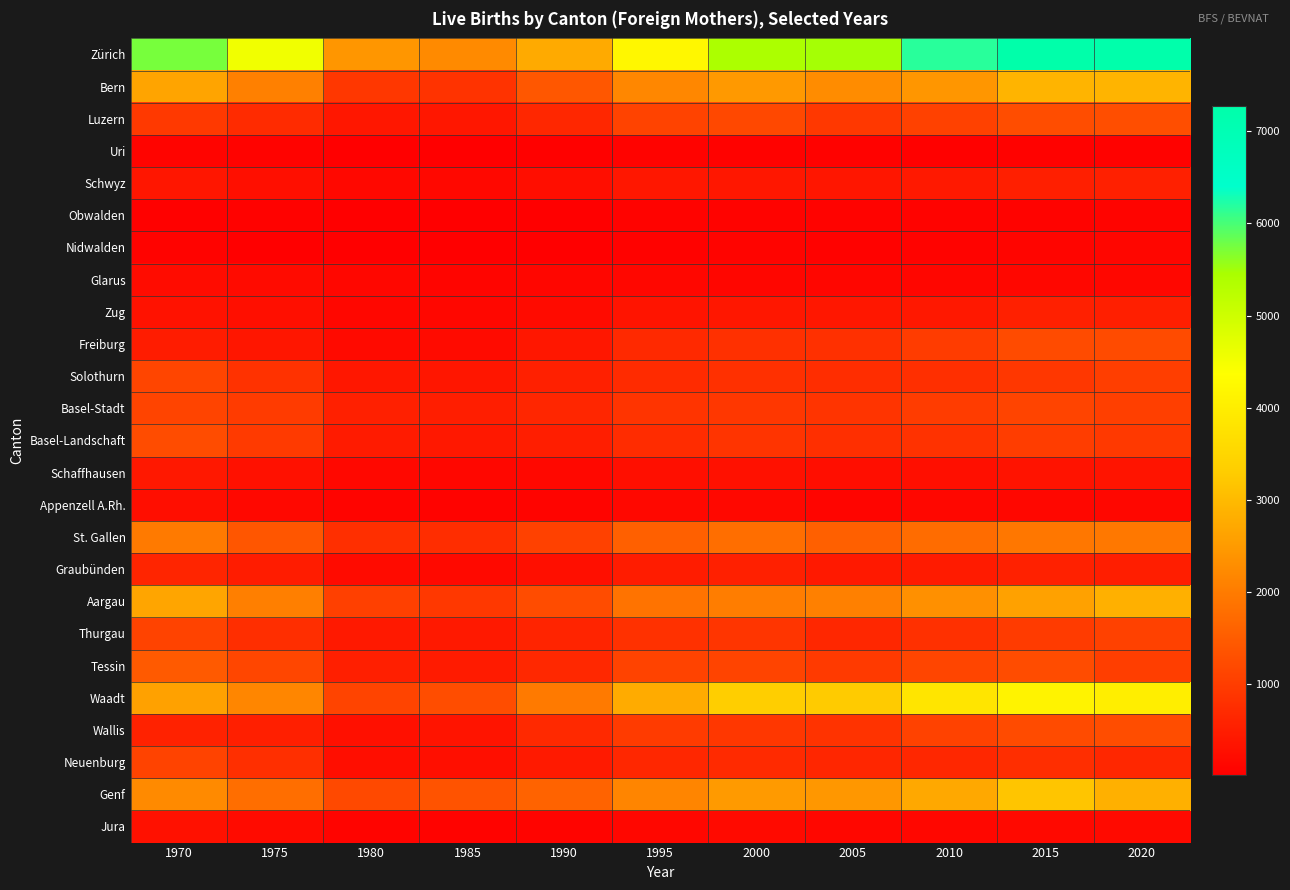

At how many categories does at least one series exceed 977?

11